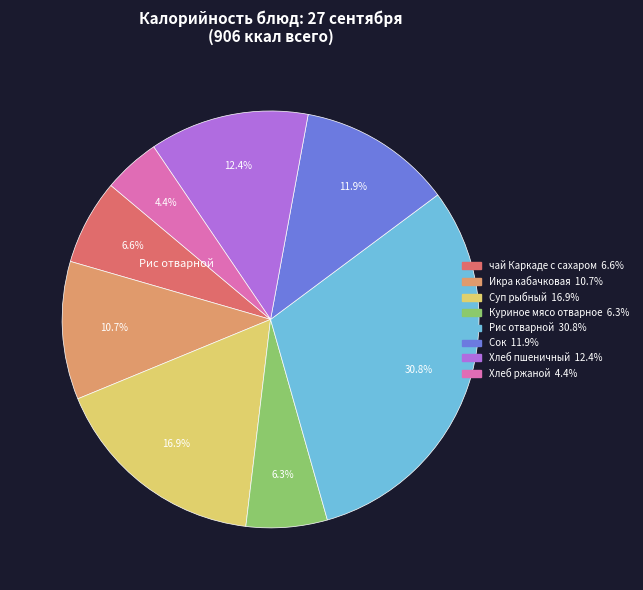

How many slices are in this pie chart?

8